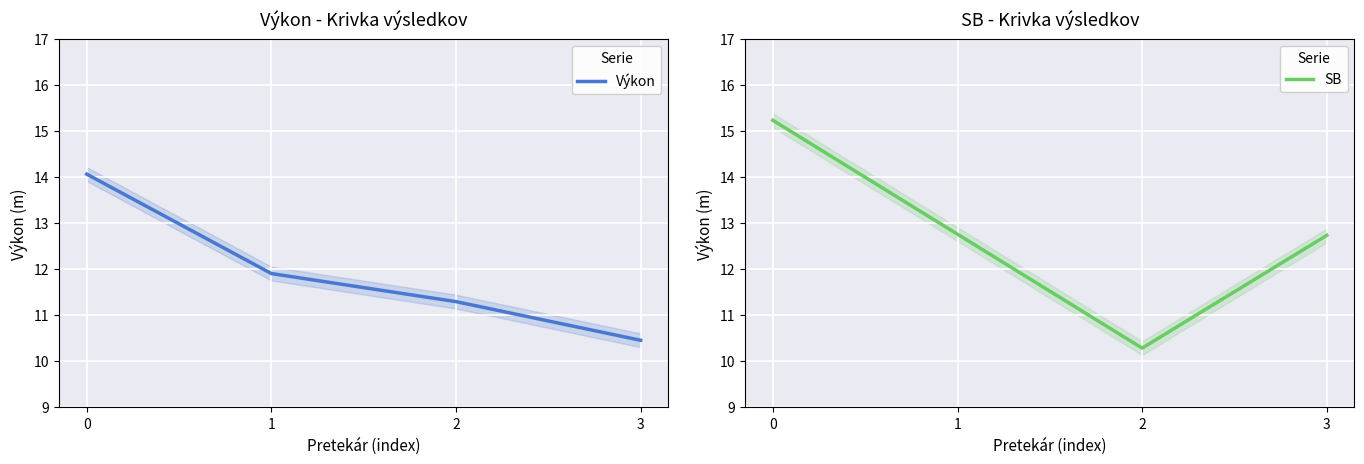

Is it true that Výkon equals 18.8 at 2?

False